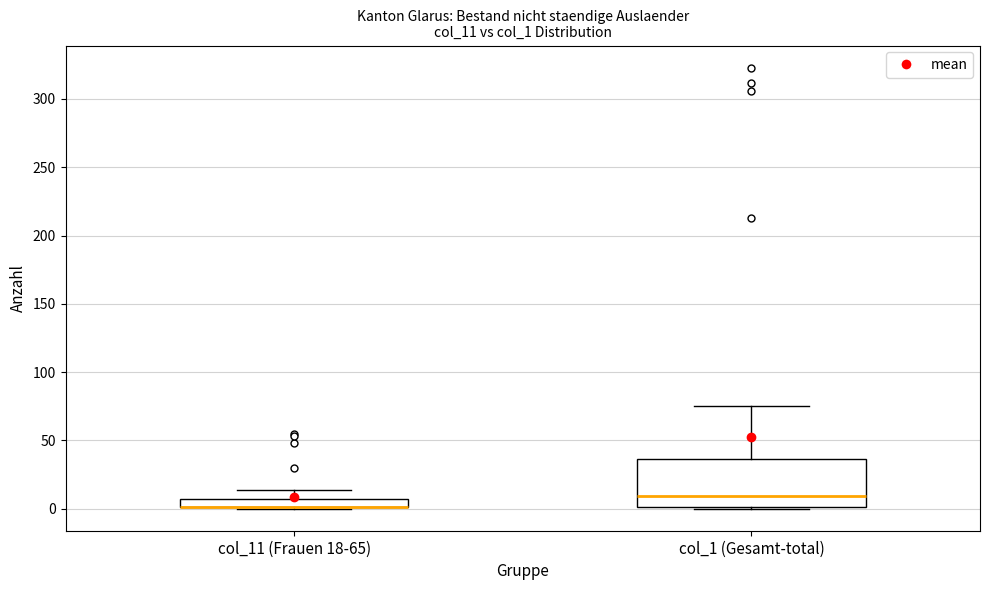

Comparing the boxes themselves (not the whiskers), which one is the tallest?

col_1 (Gesamt-total)